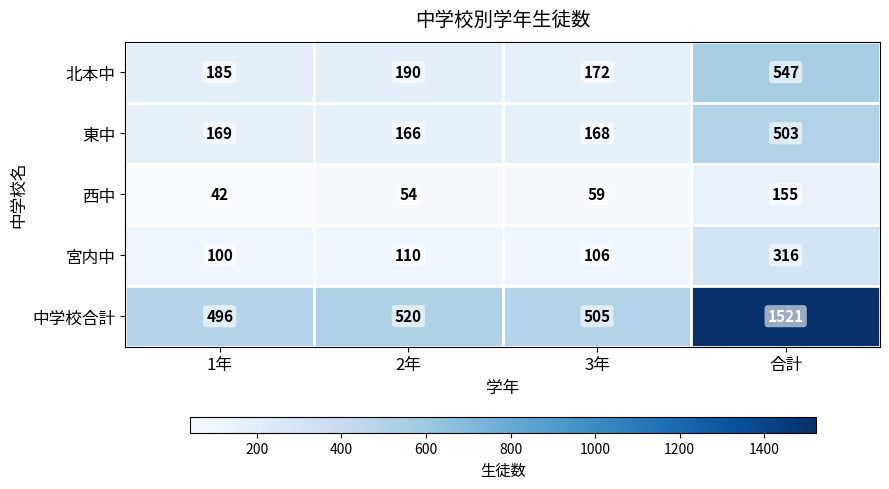

What is the maximum value shown in the chart?

1521